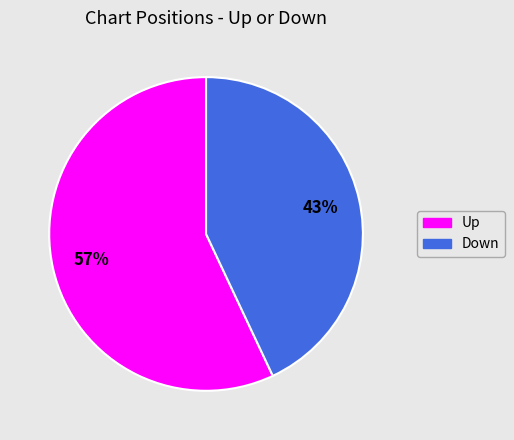

To the nearest percent, what is the average slice percentage?

50%